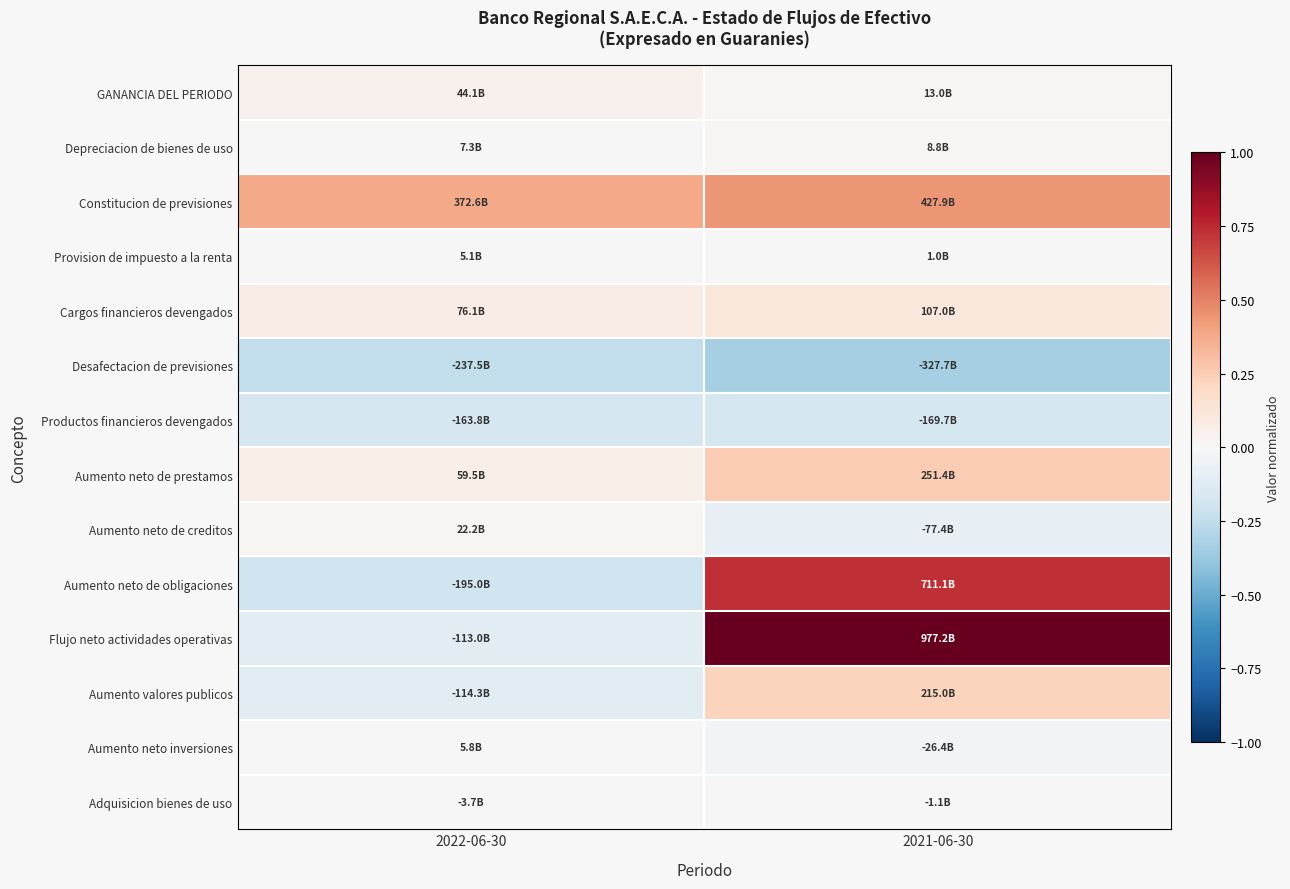

Between 2022-06-30 and 2021-06-30, which series saw the biggest shift?

Flujo neto actividades operativas